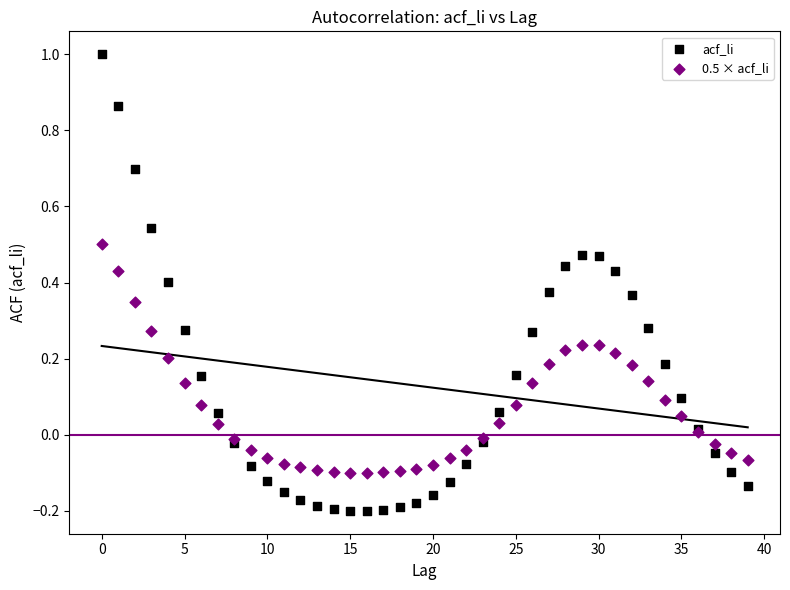

Which series reaches the minimum Y coordinate?

acf_li